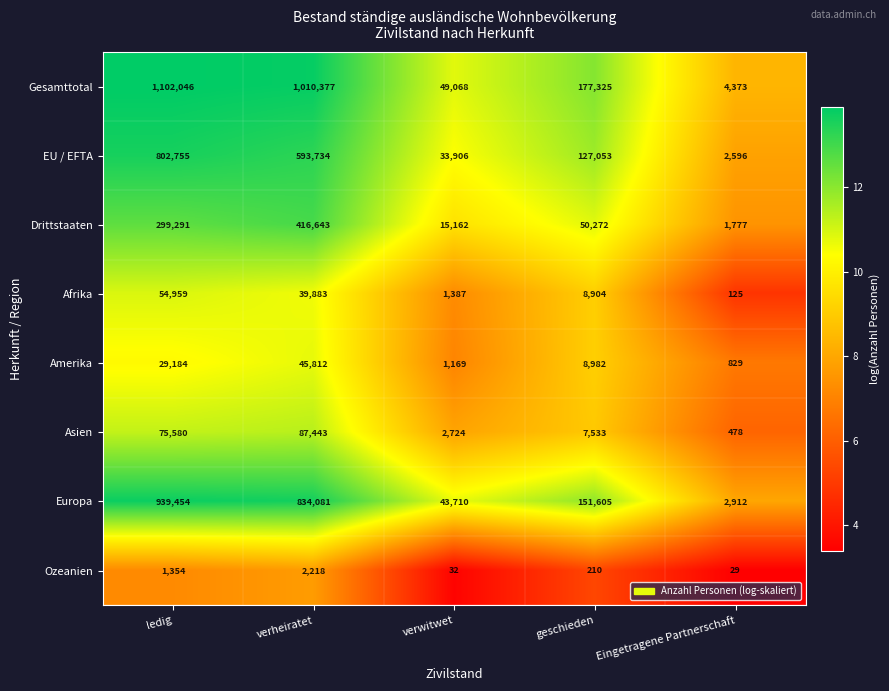

What is the minimum value for Afrika?

125